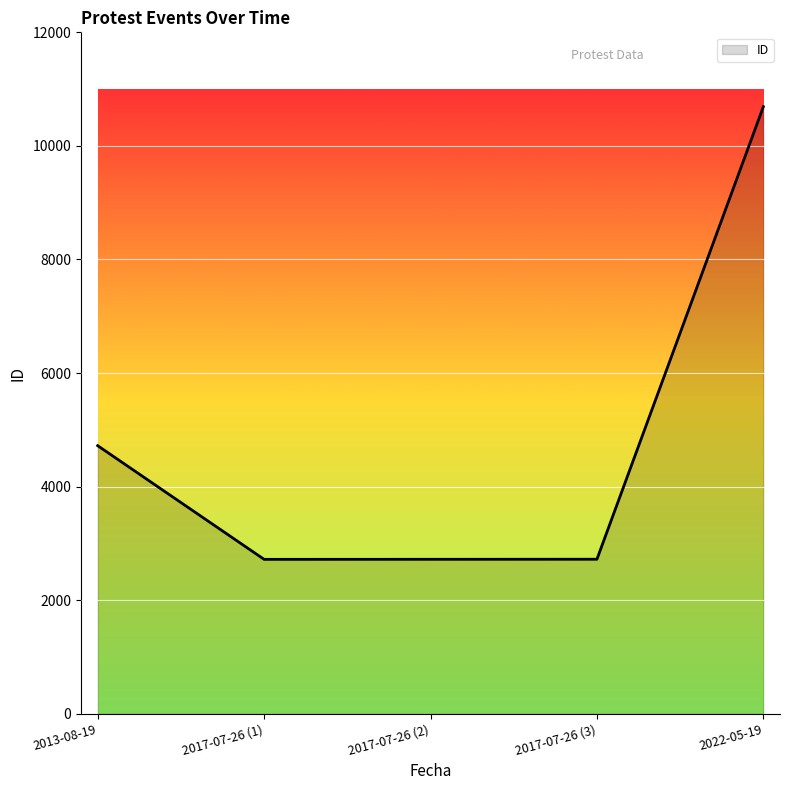

What is the greatest value displayed?

10691